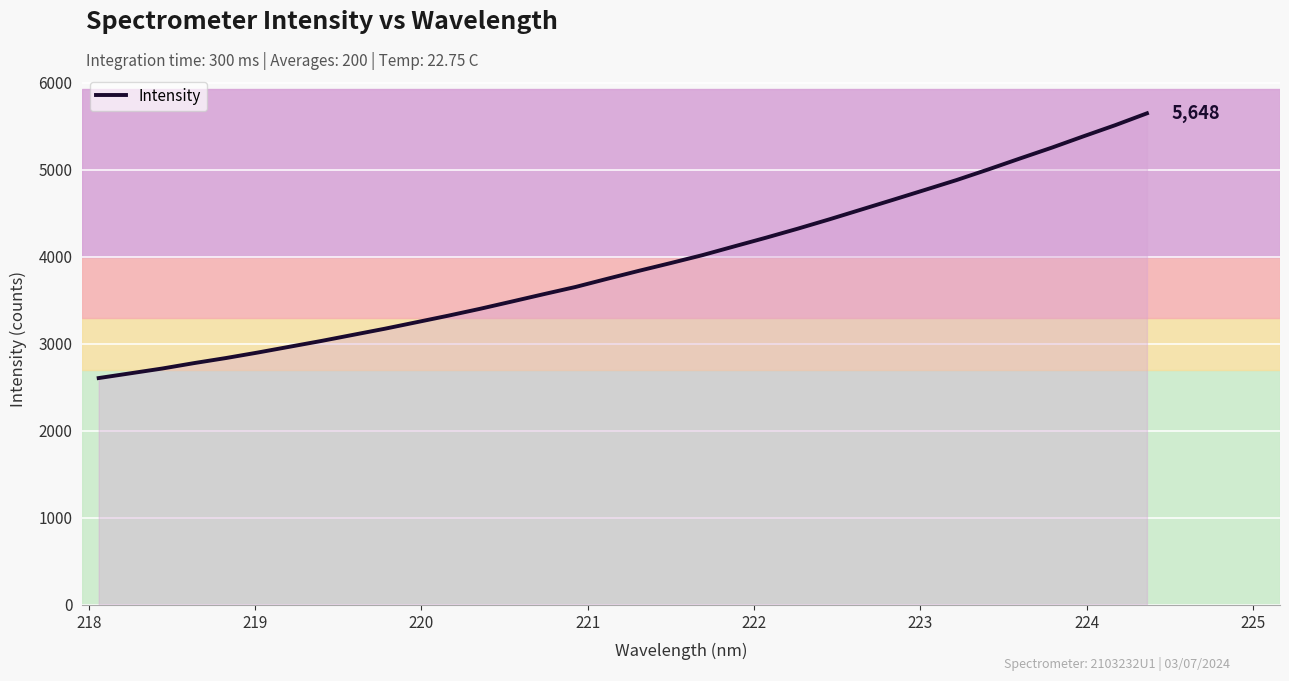

What is the maximum value shown in the chart?

5648.2